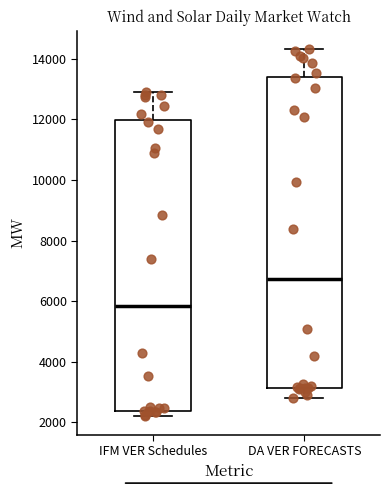

Which box has the highest median line?

DA VER FORECASTS